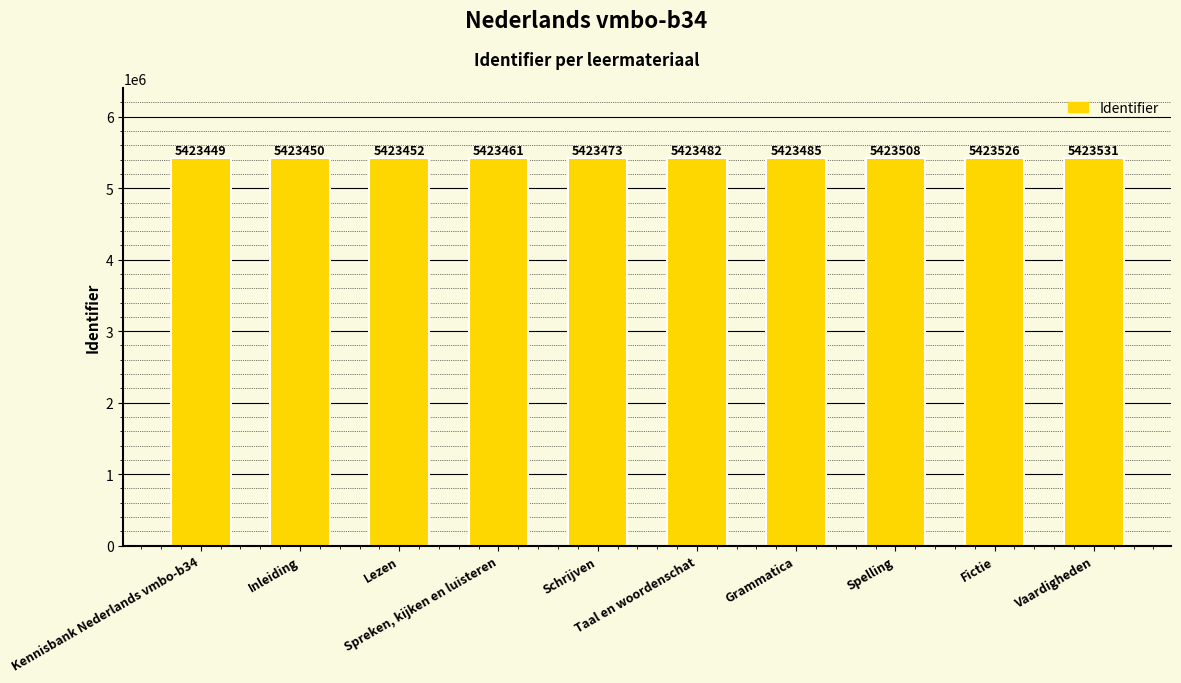

Which category has the highest value across all series?

Vaardigheden